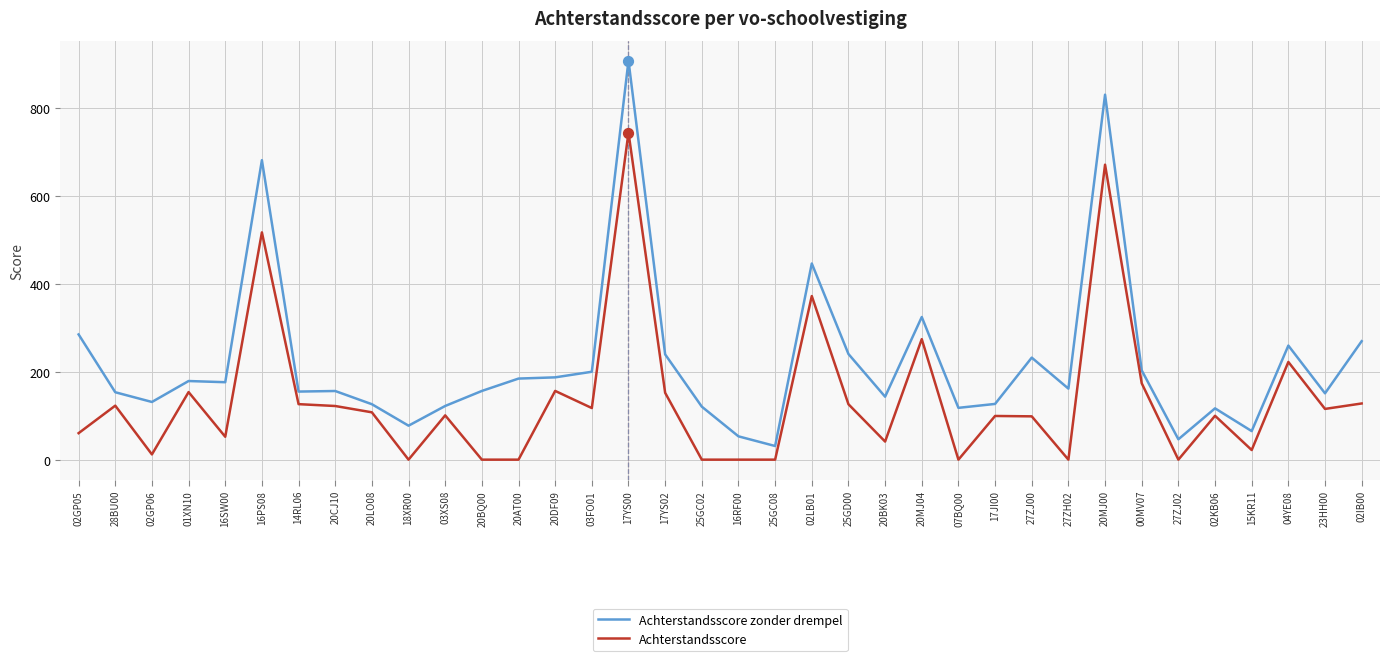

Which series changed the most between 17YS00 and 25GC08?

Achterstandsscore zonder drempel